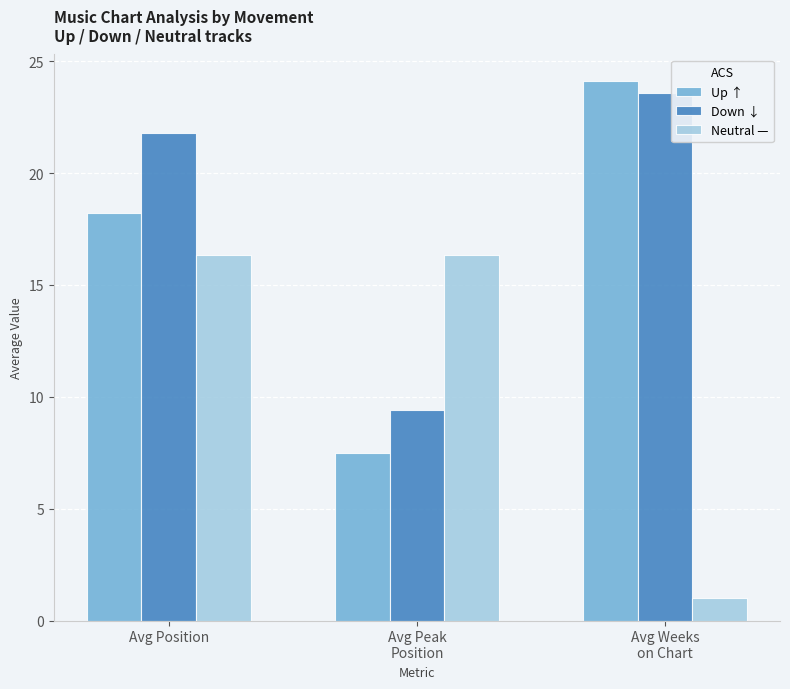

List the series in order of their overall mean, highest first.

Down ↓, Up ↑, Neutral —